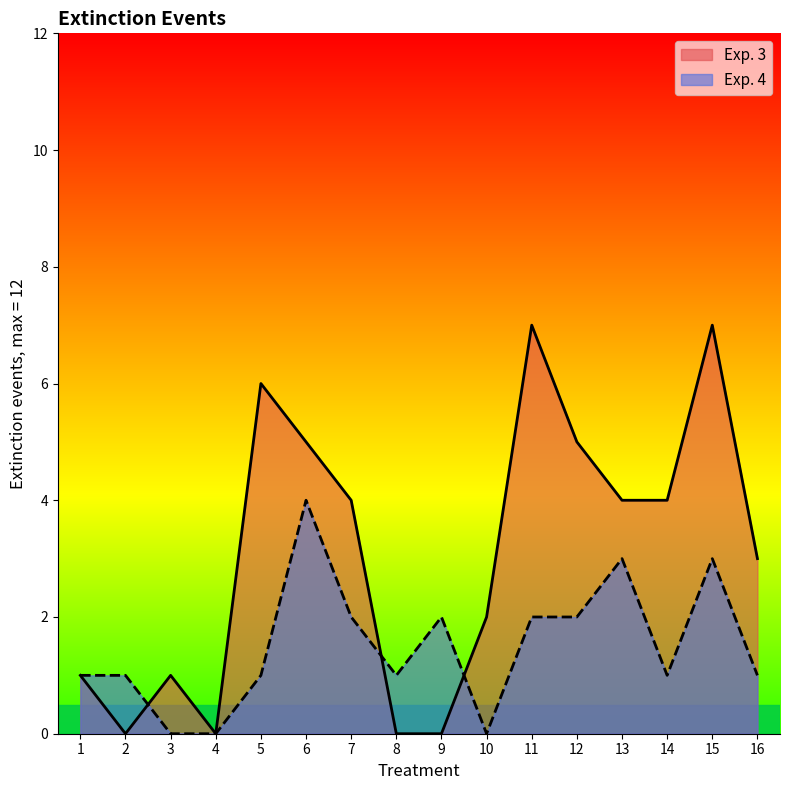

What is the difference between the maximum and second lowest values in the Exp. 3 series?

7